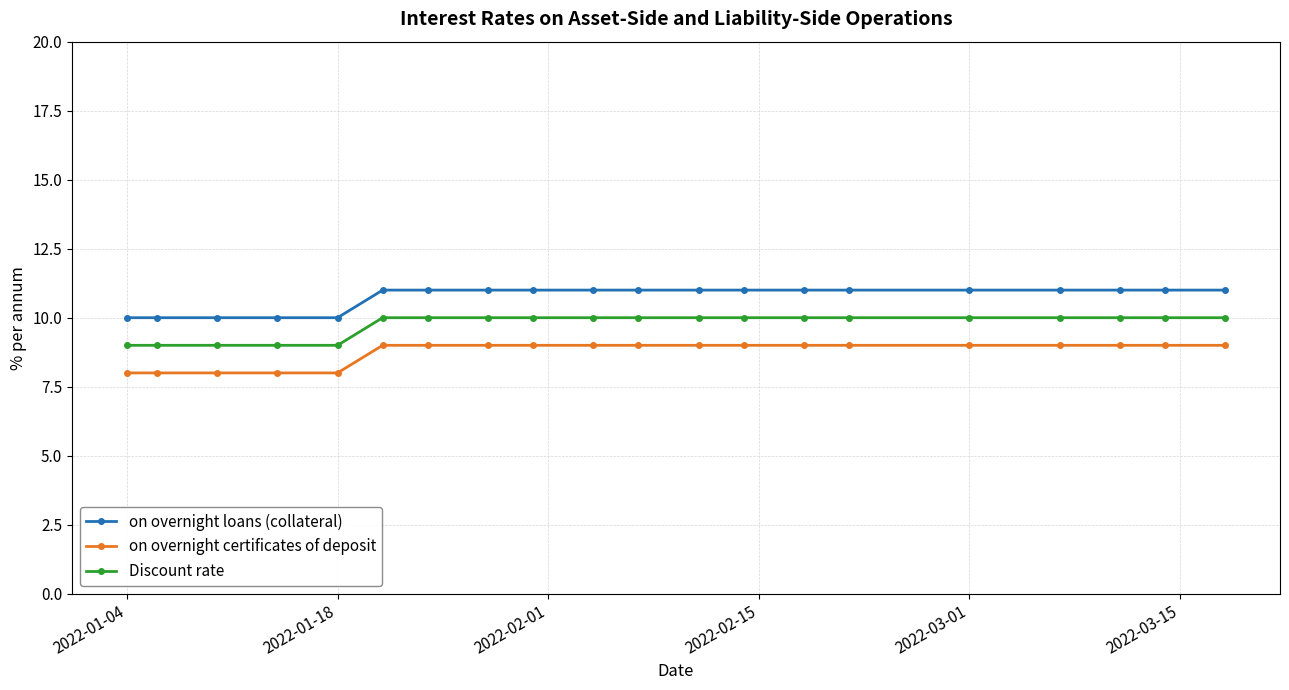

True or false: on overnight certificates of deposit and on overnight loans (collateral) cross at least once.

False